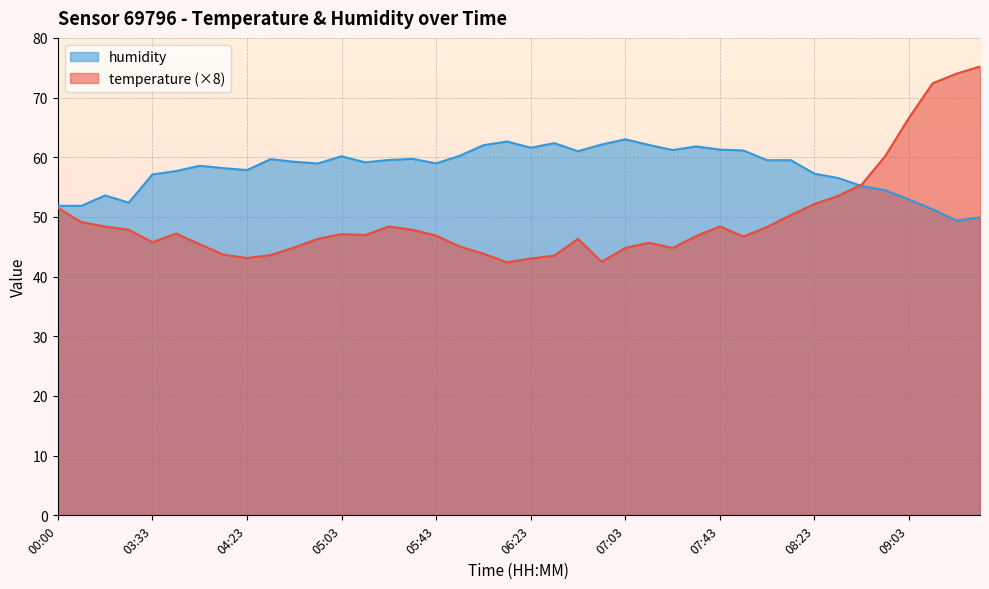

What are all the series names shown in the legend?

humidity, temperature (×8)